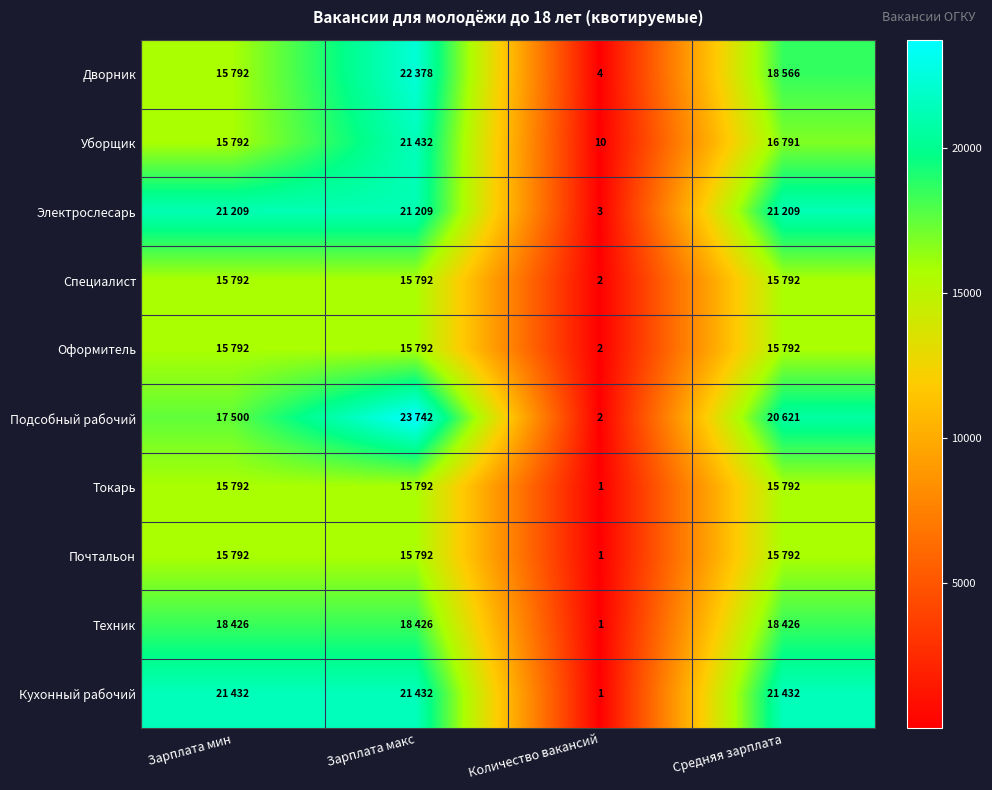

How many categories are shown in the chart?

4